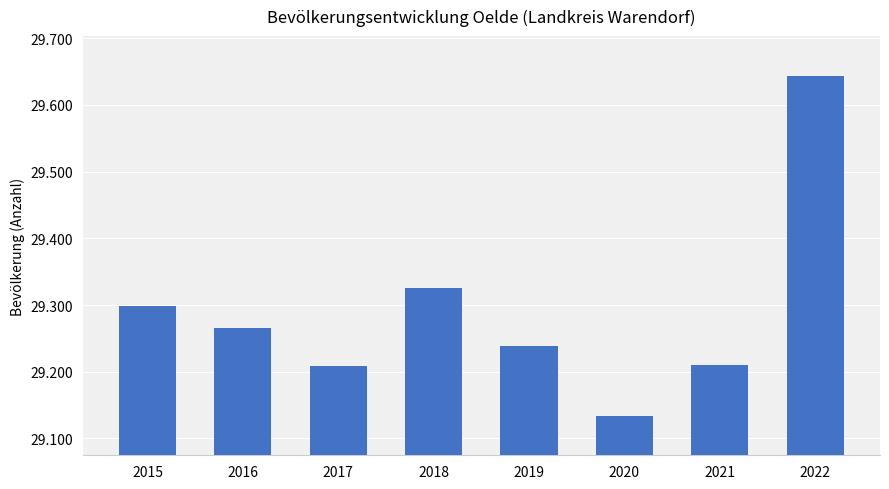

Are the bars horizontal?

No